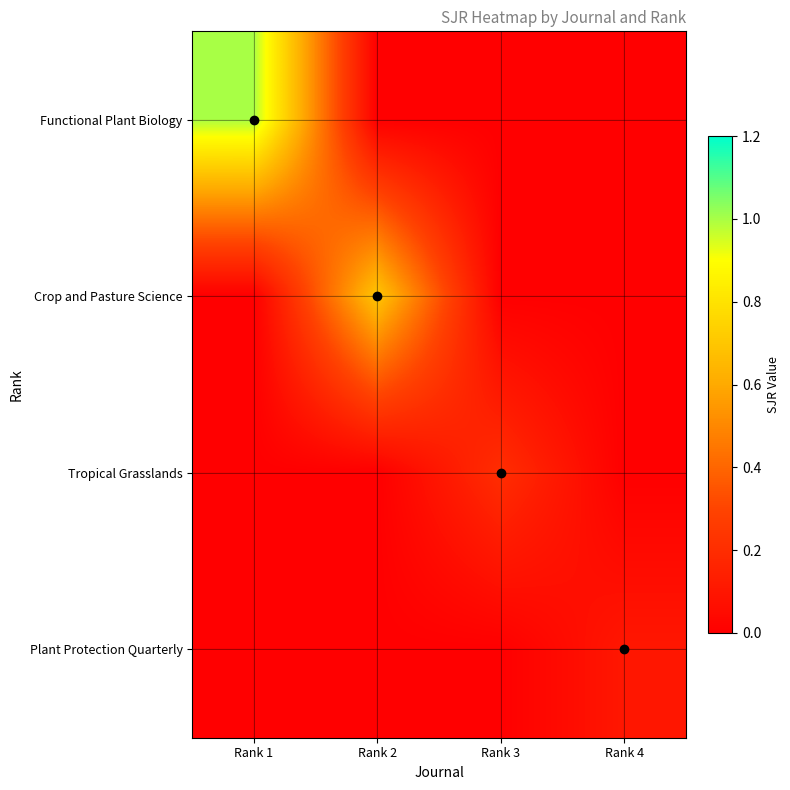

Which series has the largest total across all categories?

Functional Plant Biology